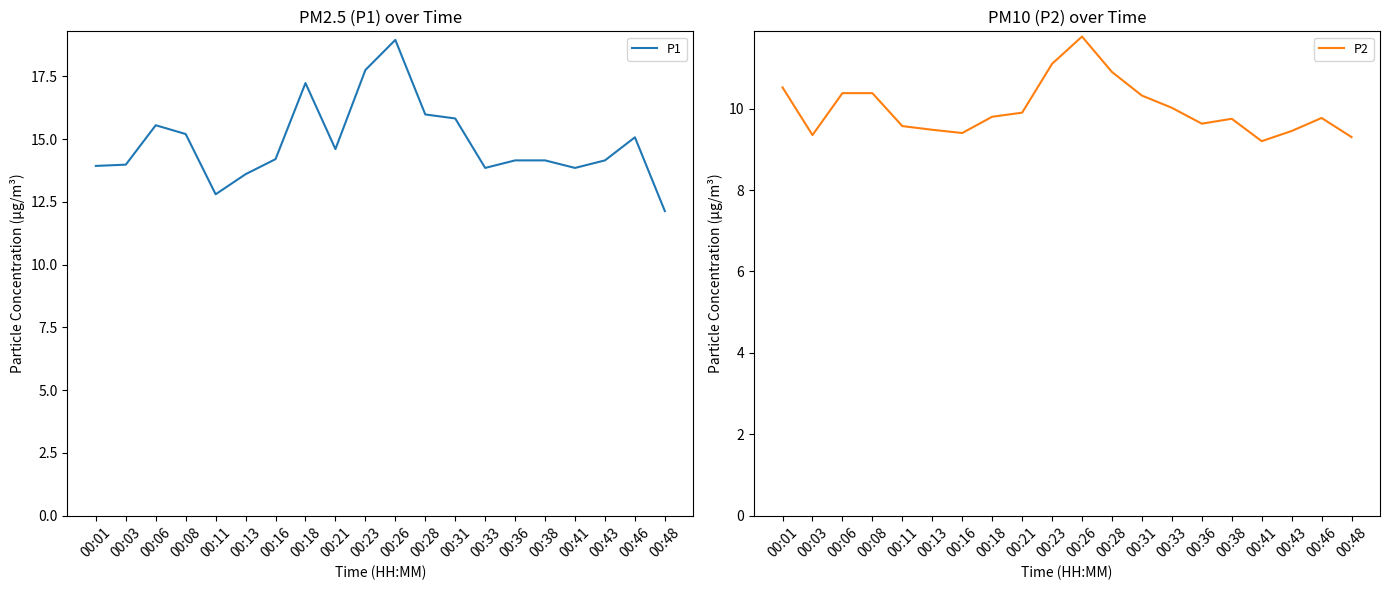

Is the value of P1 at 00:11 greater than the value of P2 at 00:46?

Yes